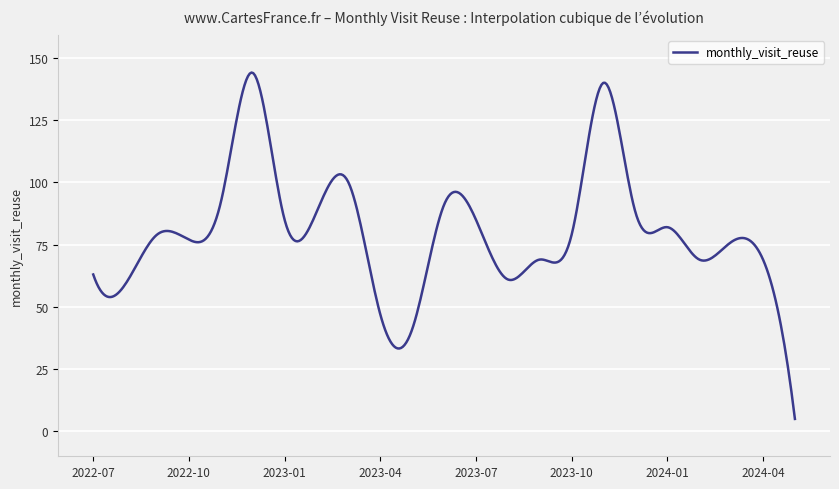

What is the smallest value displayed?

5.0